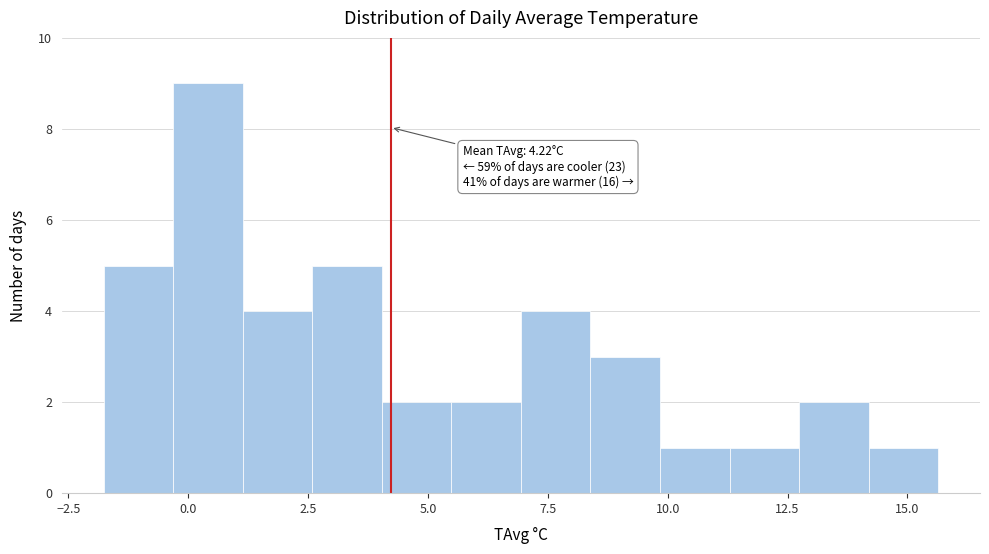

Read against the x-axis, roughly where is the centre of the tallest bar?

0.5